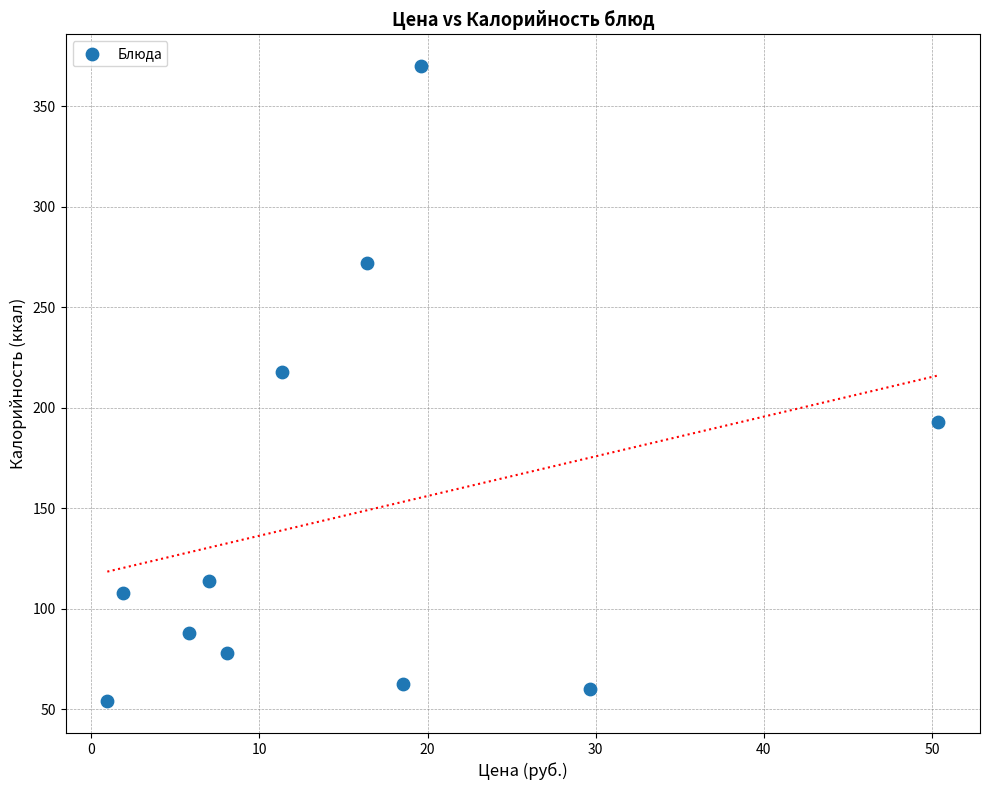

What is the range of X values (max minus min)?

49.4